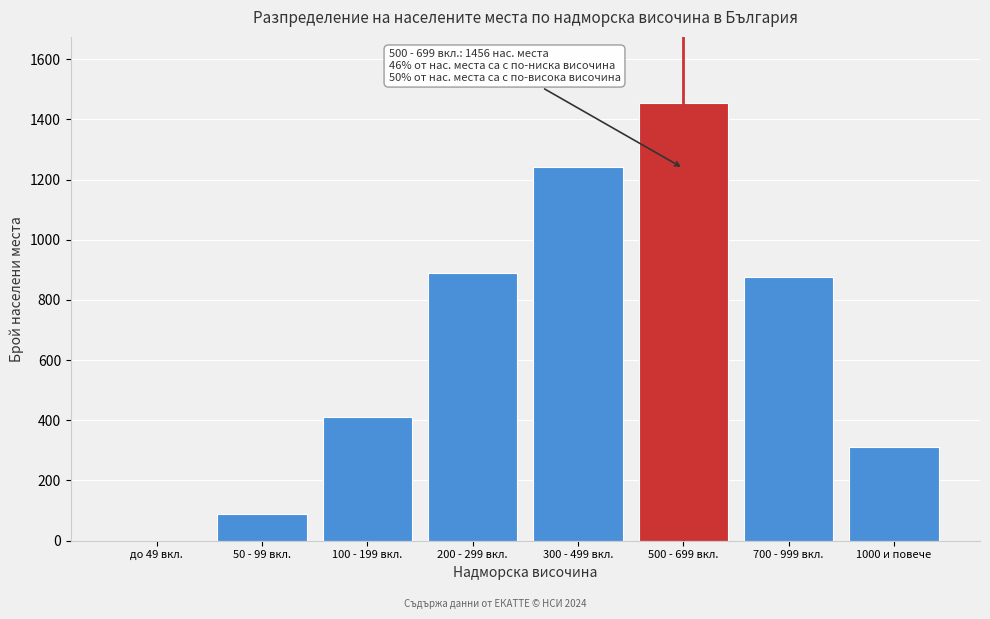

Reading right to left, transcribe all the data shown in this chart.

1000 и повече=312	700 - 999 вкл.=876	500 - 699 вкл.=1456	300 - 499 вкл.=1243	200 - 299 вкл.=891	100 - 199 вкл.=412	50 - 99 вкл.=89	до 49 вкл.=0